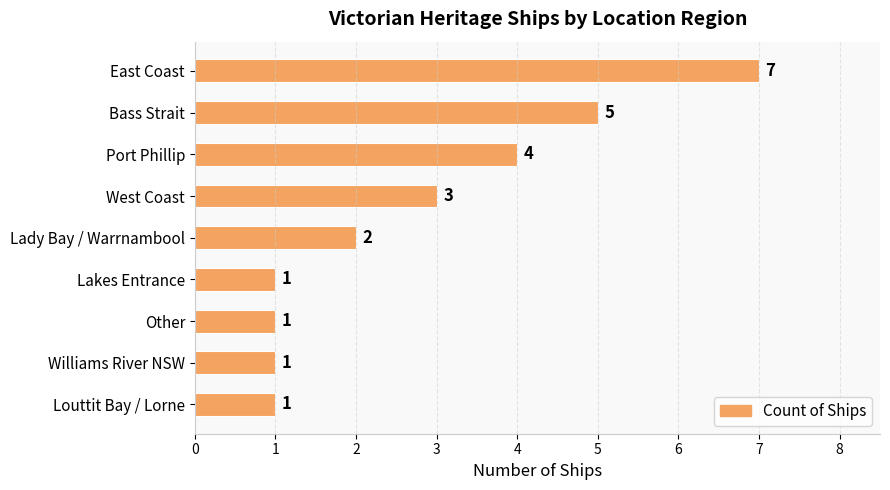

The value at Lady Bay / Warrnambool is 1. True or false?

False